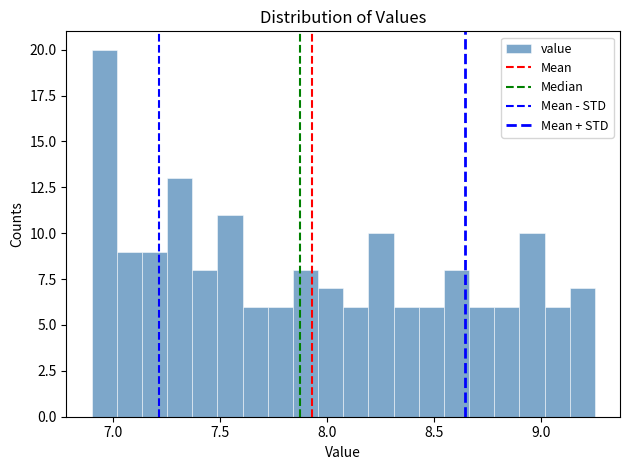

Around what value on the x-axis is the tallest bar? Give the approximate position of its centre, as read against the axis.

6.95